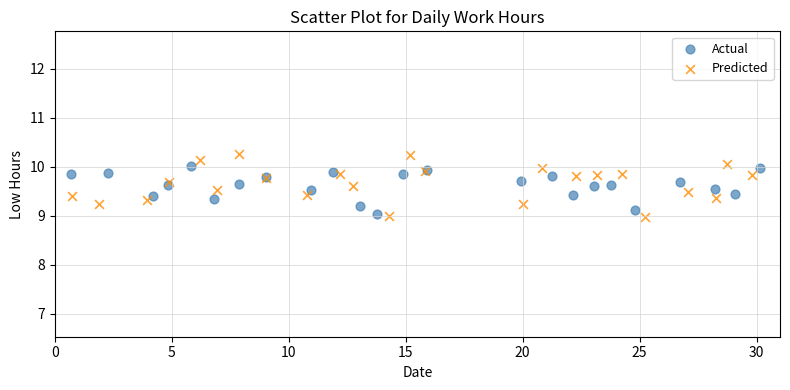

Which series has the largest Y range (max minus min)?

Predicted